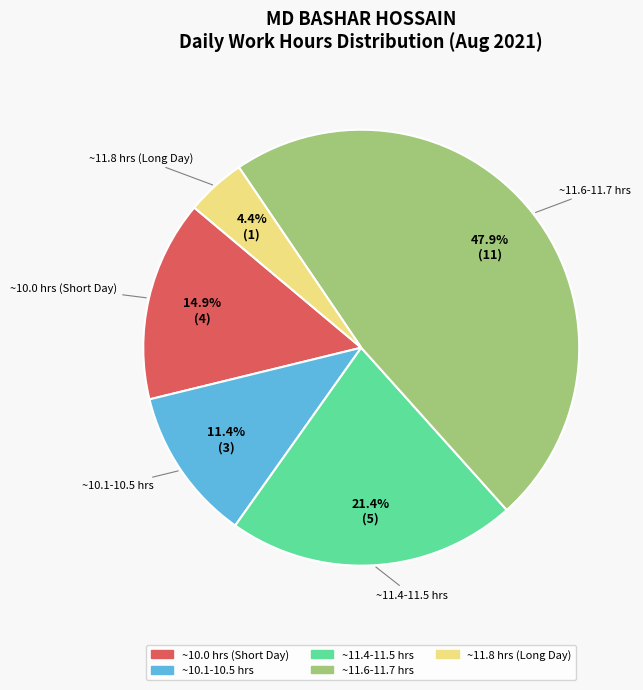

Is there any slice that represents more than half of the pie?

No